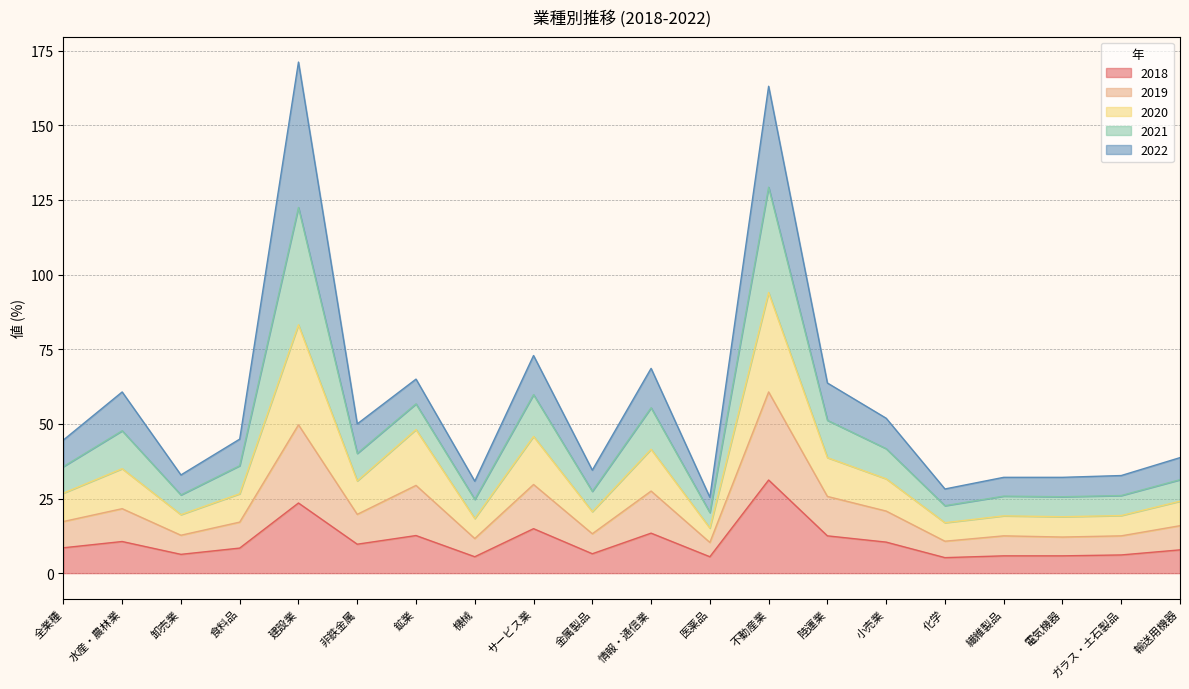

Read the 2018 value at ガラス・土石製品.

6.1